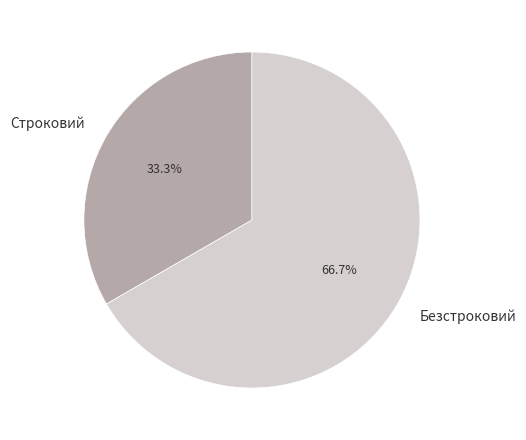

What percentage is the Безстроковий slice, to the nearest percent?

67%